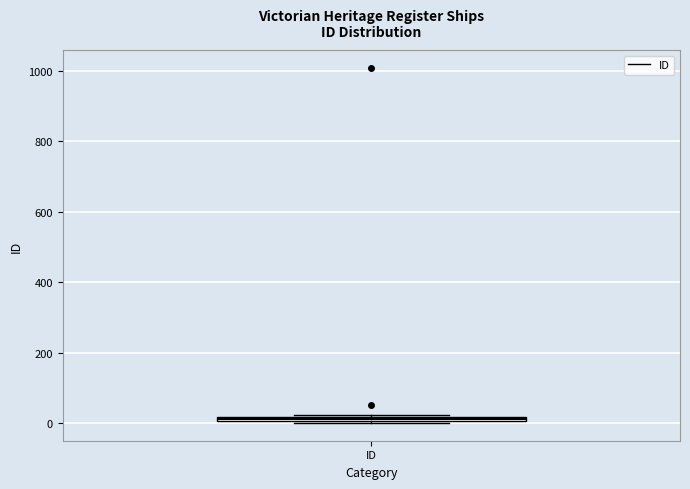

Where is the lower edge of the box for ID on the y-axis? The values are not printed on the chart, so give them approximately, as read against the axis.

0